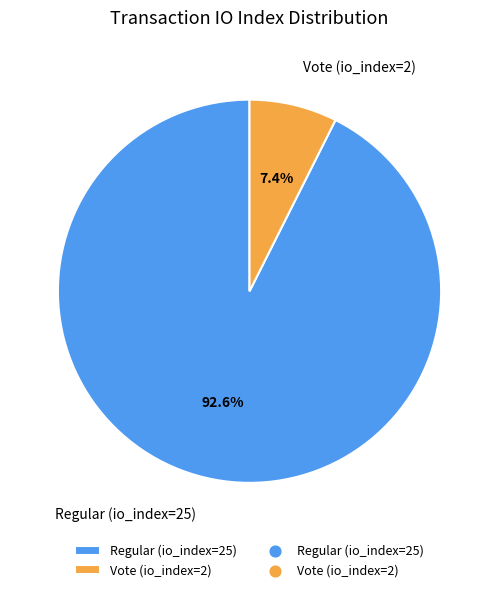

Do Vote (io_index=2) and Regular (io_index=25) together represent more than half of the pie?

Yes